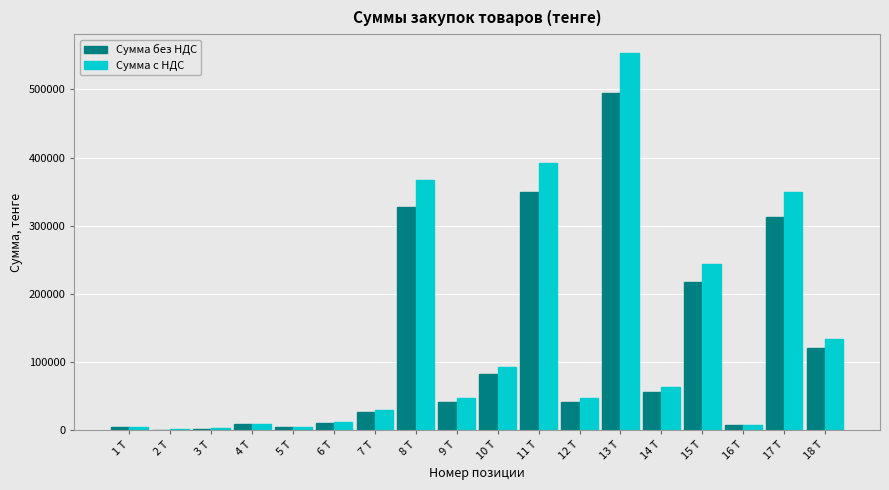

What is the maximum value shown in the chart?

553280.0